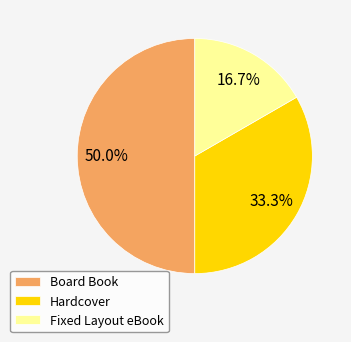

What percentage is the Board Book slice, to the nearest percent?

50%